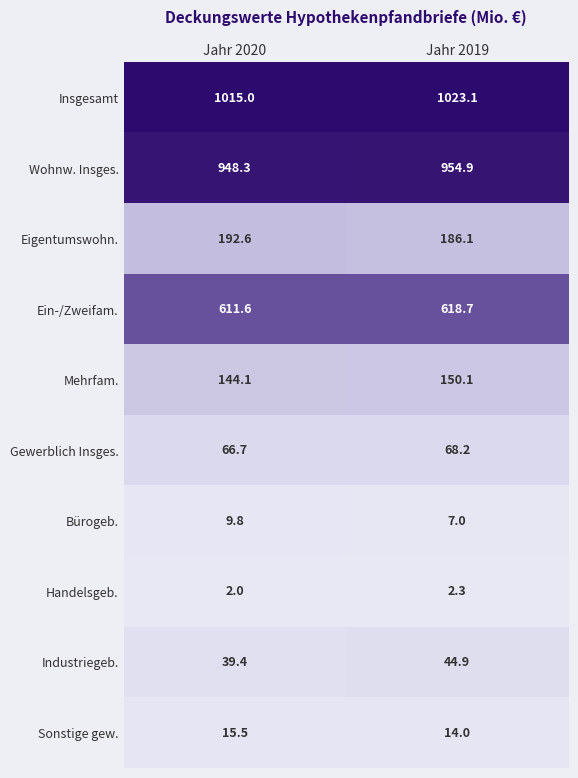

How many categories are shown in the chart?

2